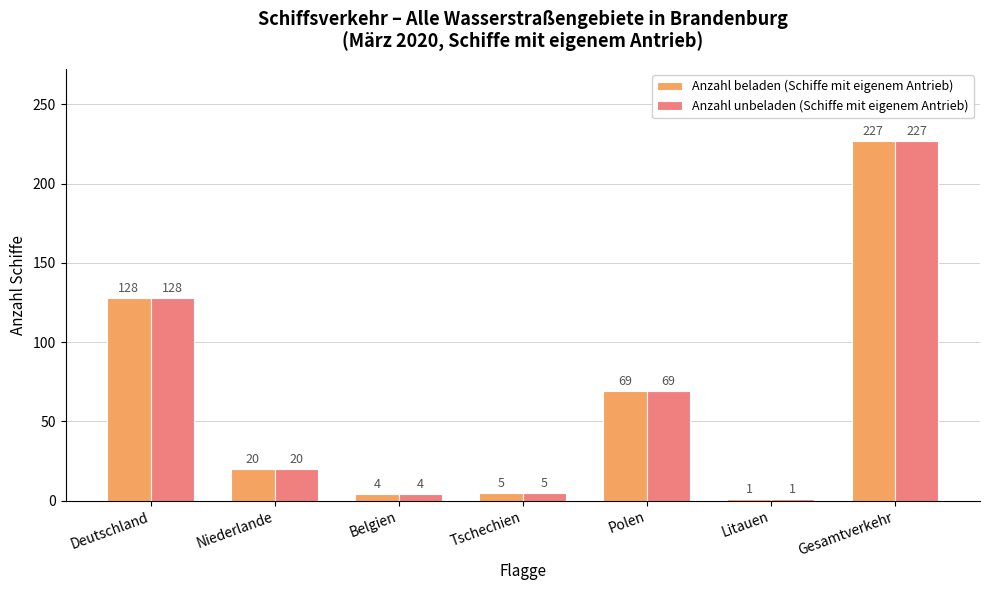

What is the sum of all Anzahl unbeladen (Schiffe mit eigenem Antrieb) values?

454